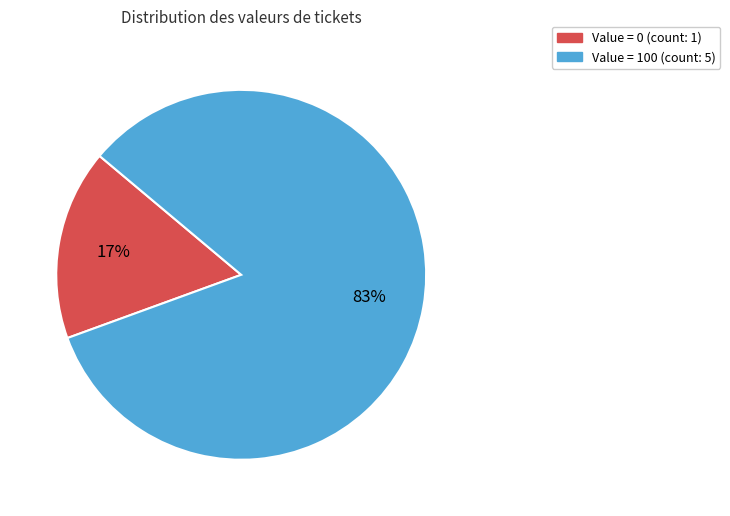

How many segments does this pie chart have?

2